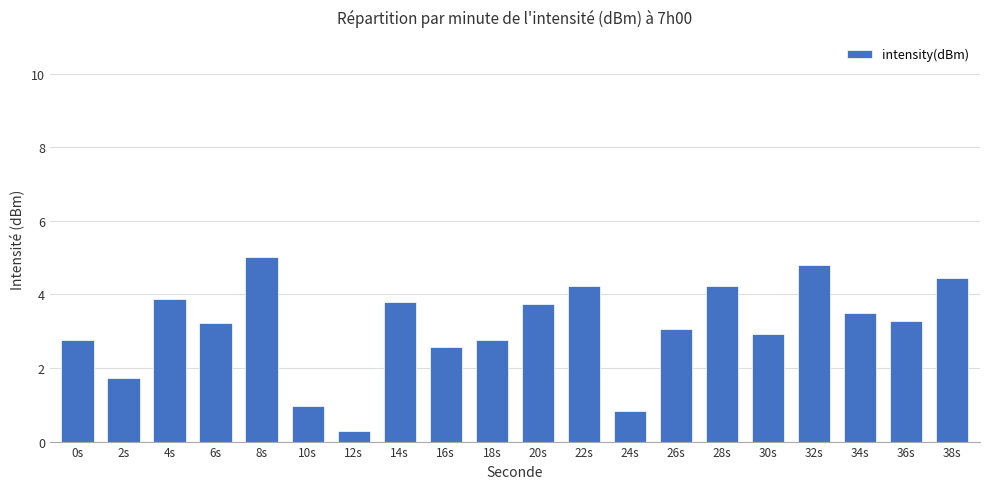

What is the sum of the values at 38s and 6s?

7.7